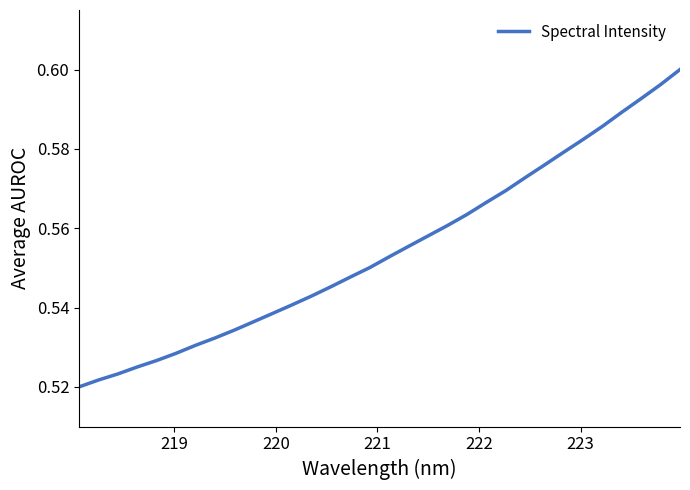

How many lines are shown in the chart?

1